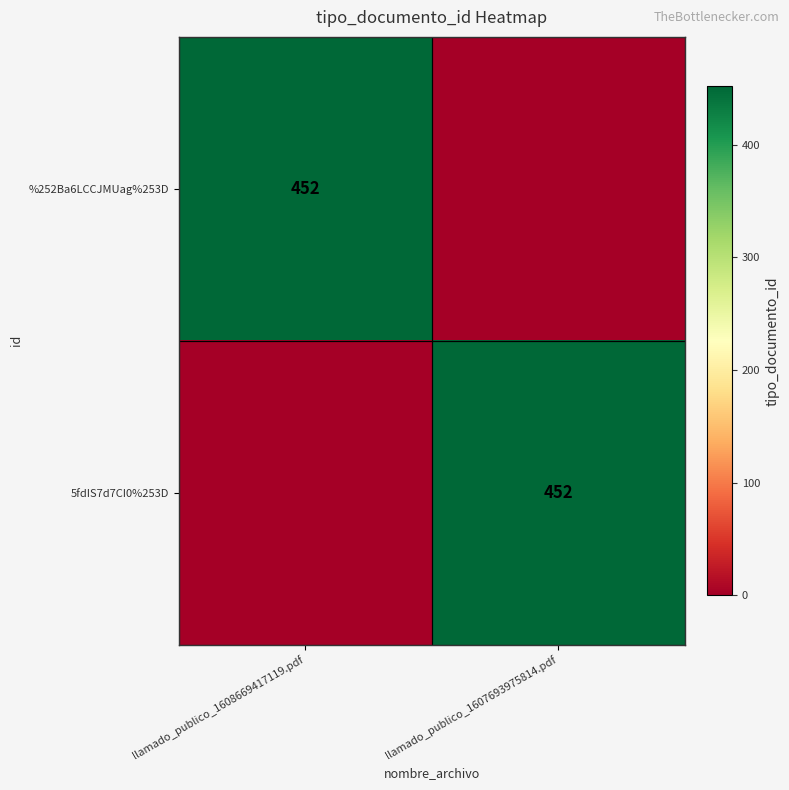

Is it true that 5fdIS7d7CI0%253D equals 647 at llamado_publico_1607693975814.pdf?

False